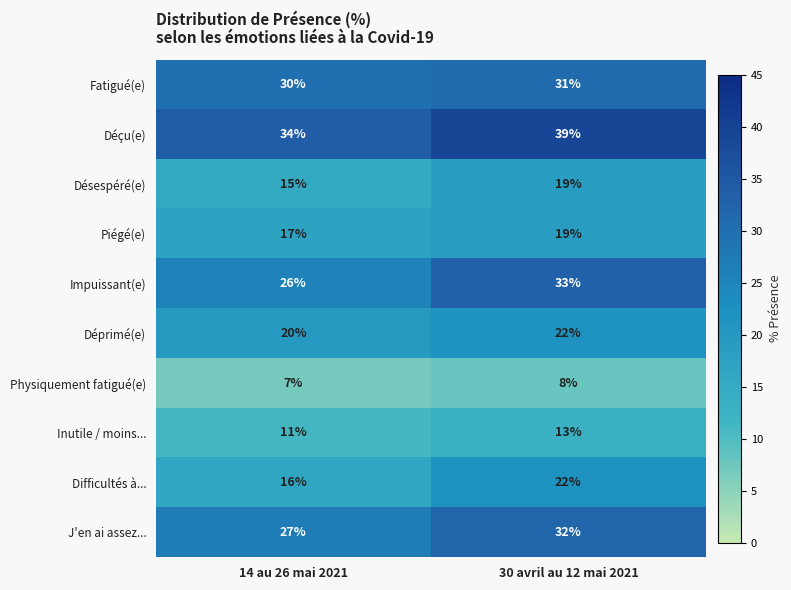

Which series changed the most between 14 au 26 mai 2021 and 30 avril au 12 mai 2021?

Impuissant(e)